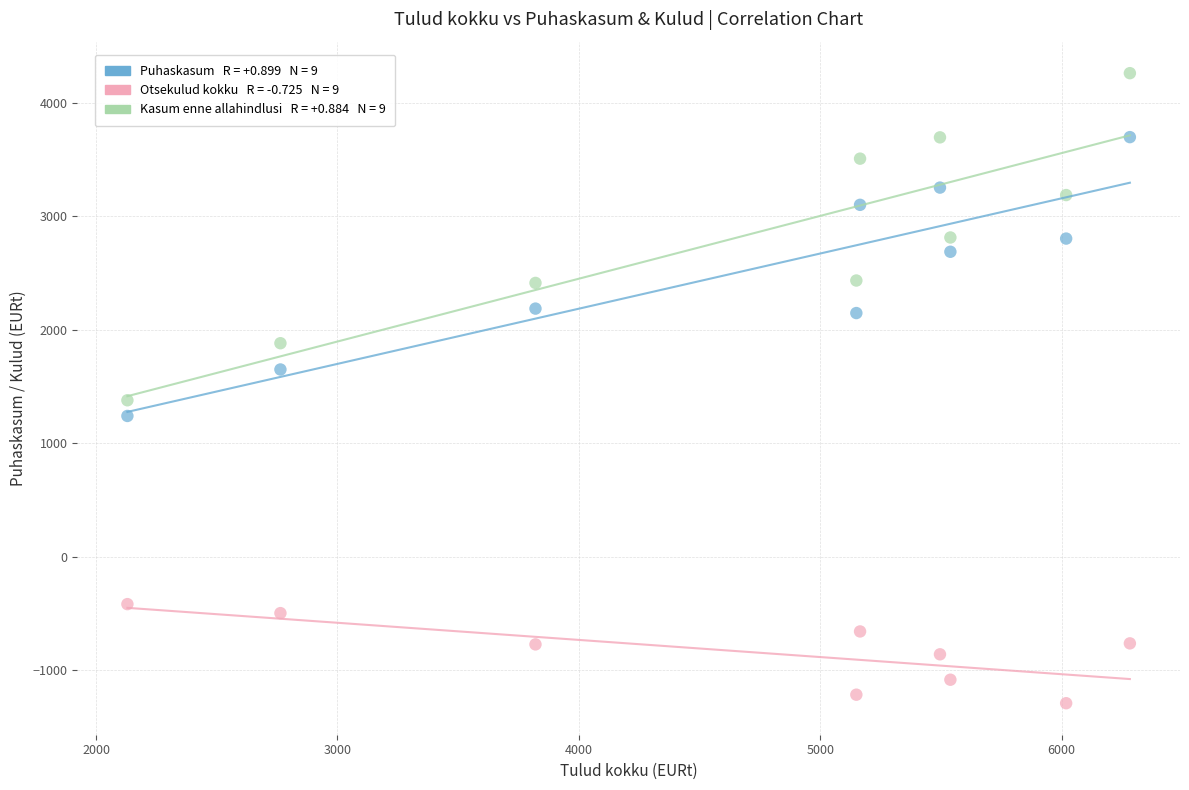

Across all data points, what is the range of X values (max minus min)?

4152.9